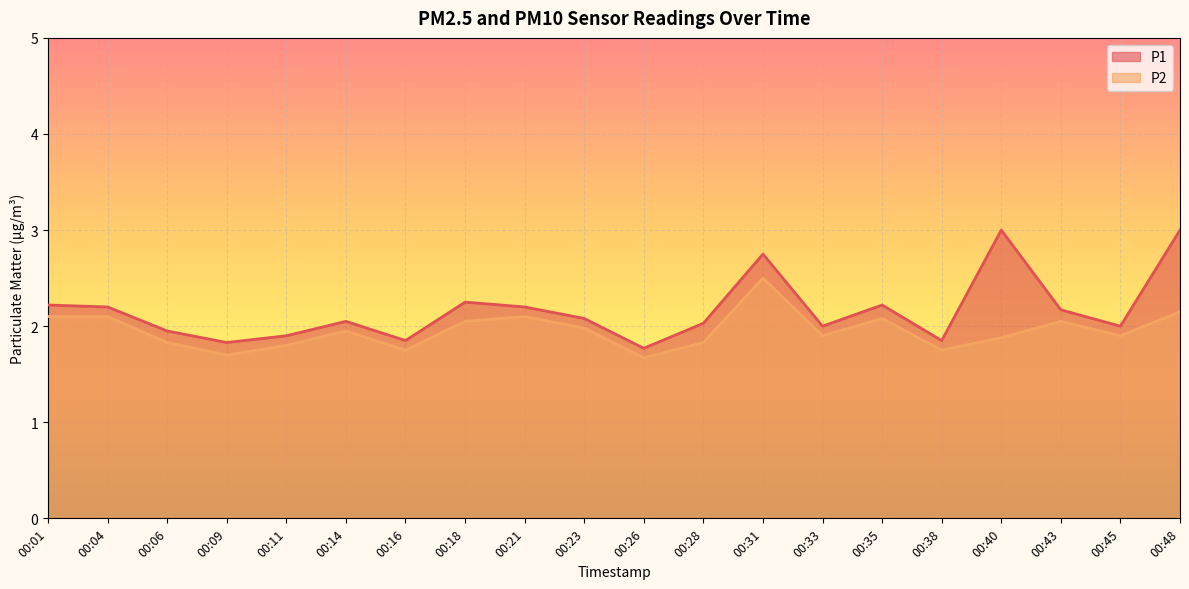

Reading left to right, what are all the values shown in this chart?

P1: 2.2	2.2	1.9	1.8	1.9	2.0	1.9	2.2	2.2	2.1	1.8	2.0	2.8	2.0	2.2	1.9	3.0	2.2	2.0	3.0
P2: 2.1	2.1	1.8	1.7	1.8	1.9	1.8	2.0	2.1	2.0	1.7	1.8	2.5	1.9	2.1	1.8	1.9	2.0	1.9	2.1